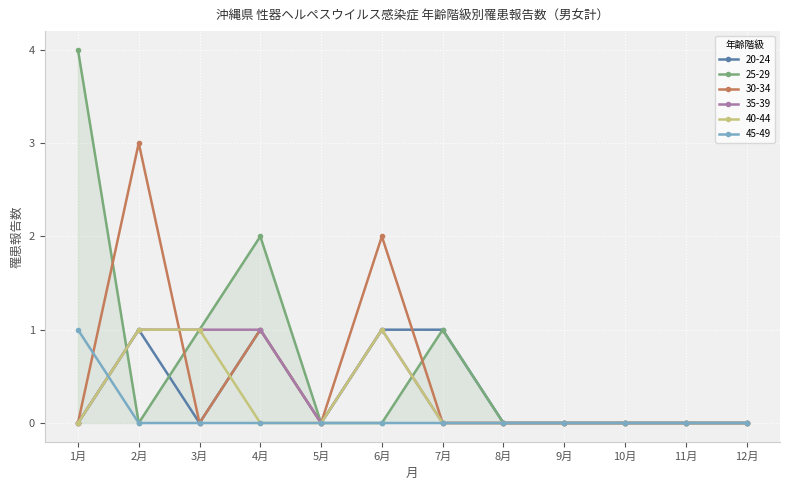

True or false: 20-24 has more than 0 points higher than both neighbors.

True